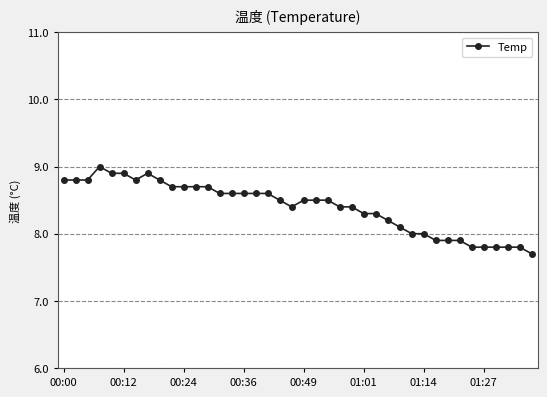

What is the value of the 27th point from the left?

8.3